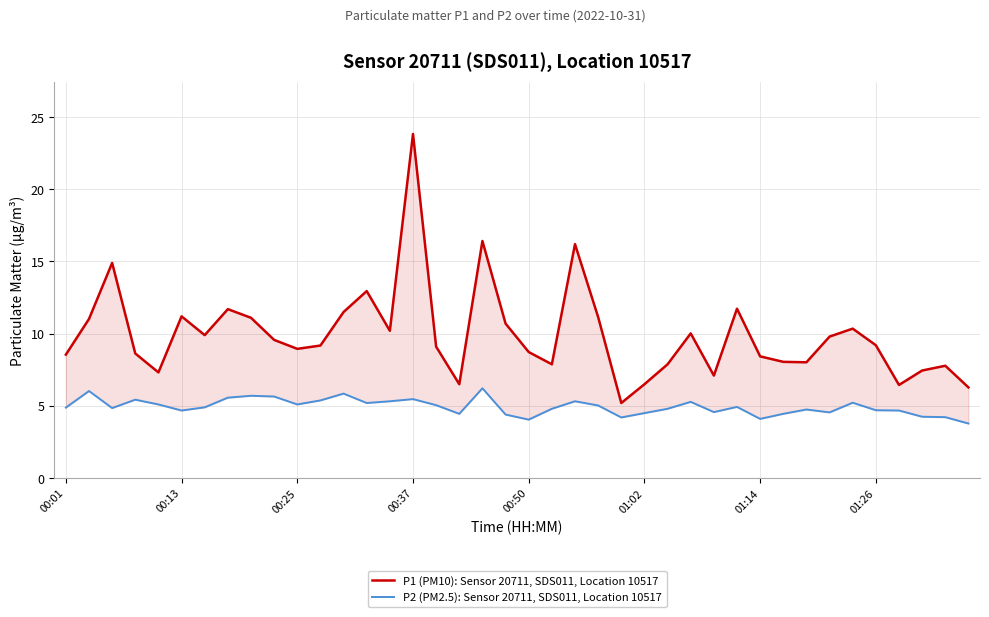

True or false: P1 (PM10): Sensor 20711, SDS011, Location 10517 and P2 (PM2.5): Sensor 20711, SDS011, Location 10517 cross at least once.

False